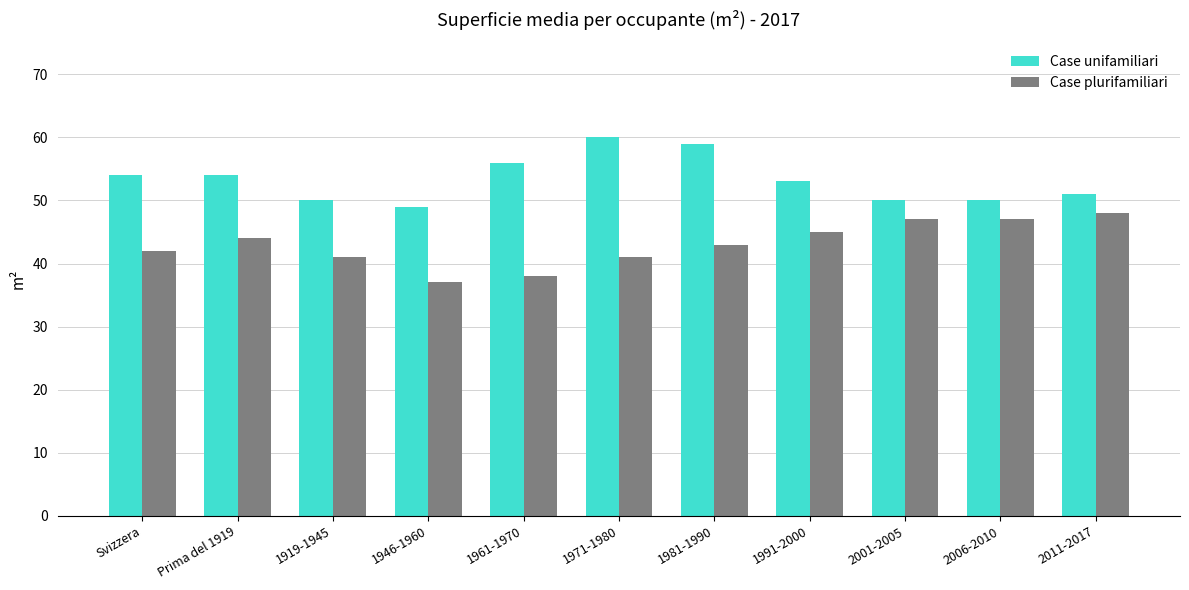

The Case plurifamiliari series shows 45 at 1991-2000. True or false?

True